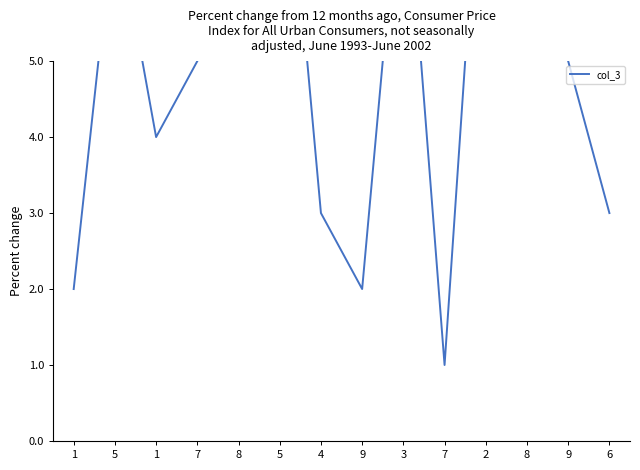

What is the label of the 12th point from the right?

1